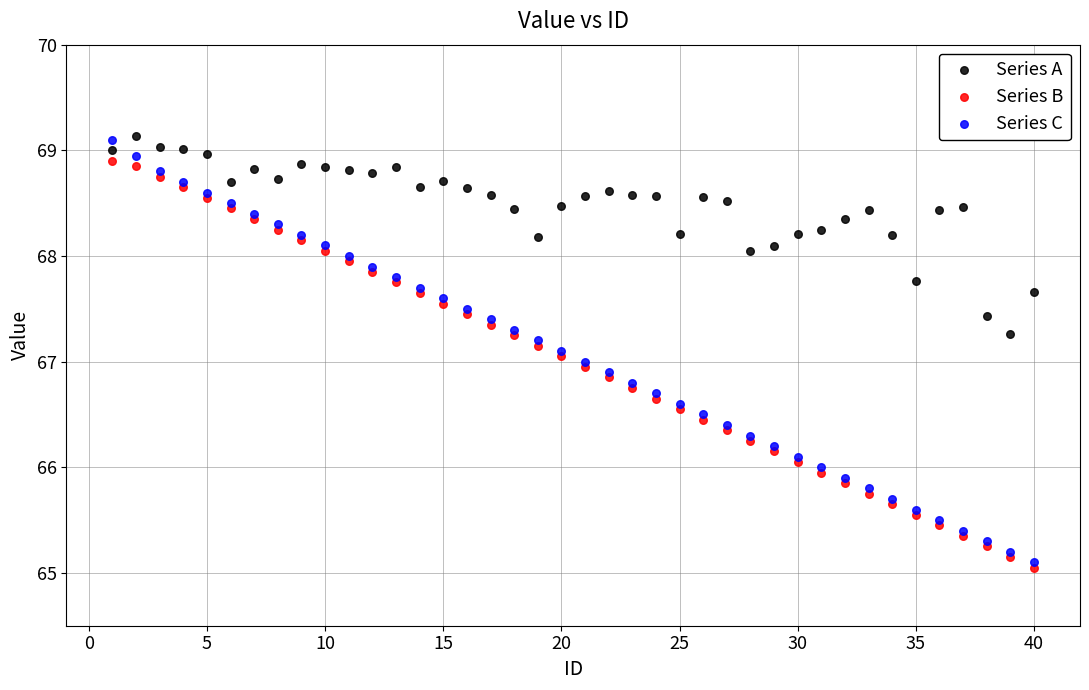

Which series has the widest spread of Y values?

Series C